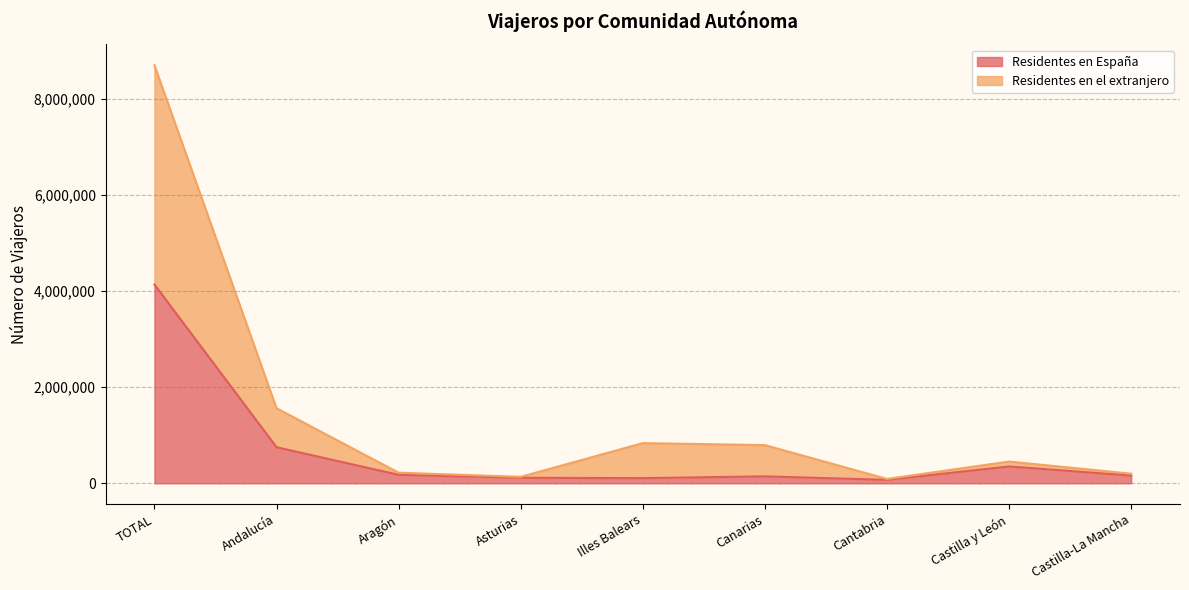

At which category is the sum across all series the highest?

TOTAL